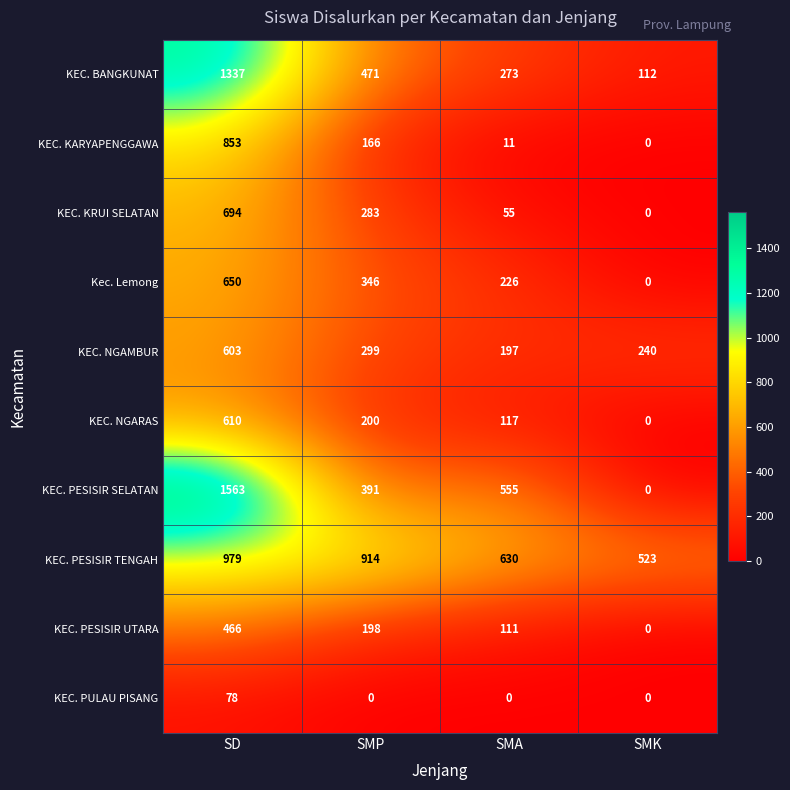

Rank the series by their maximum value, from highest to lowest.

KEC. PESISIR SELATAN, KEC. BANGKUNAT, KEC. PESISIR TENGAH, KEC. KARYAPENGGAWA, KEC. KRUI SELATAN, Kec. Lemong, KEC. NGARAS, KEC. NGAMBUR, KEC. PESISIR UTARA, KEC. PULAU PISANG